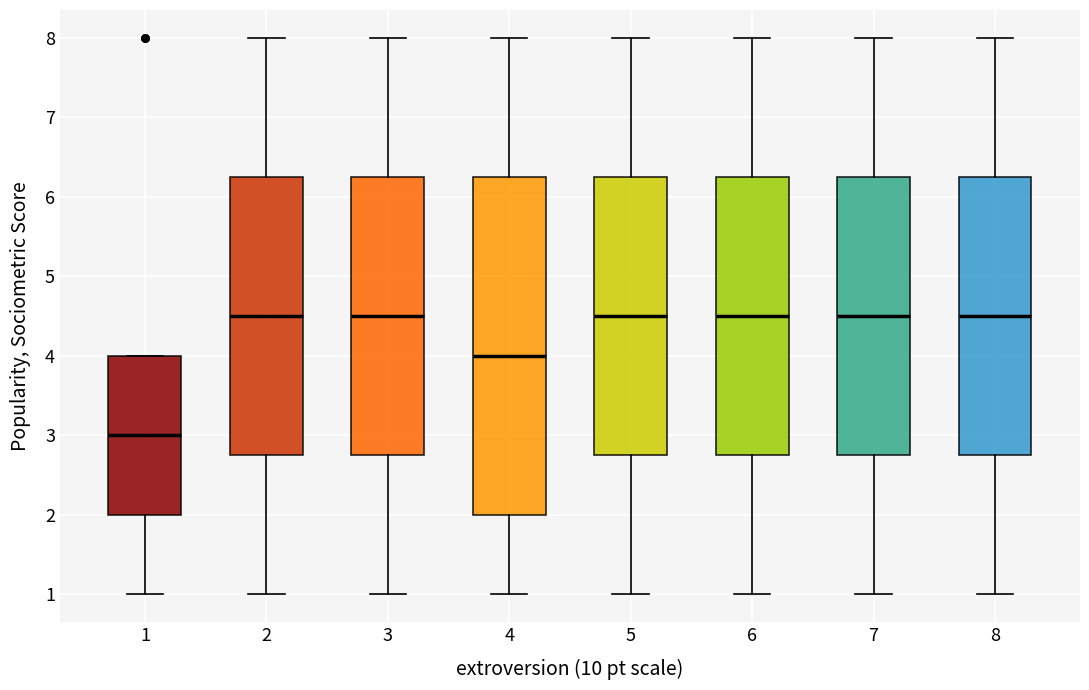

Which box is the tallest, from its lower edge to its upper edge?

4